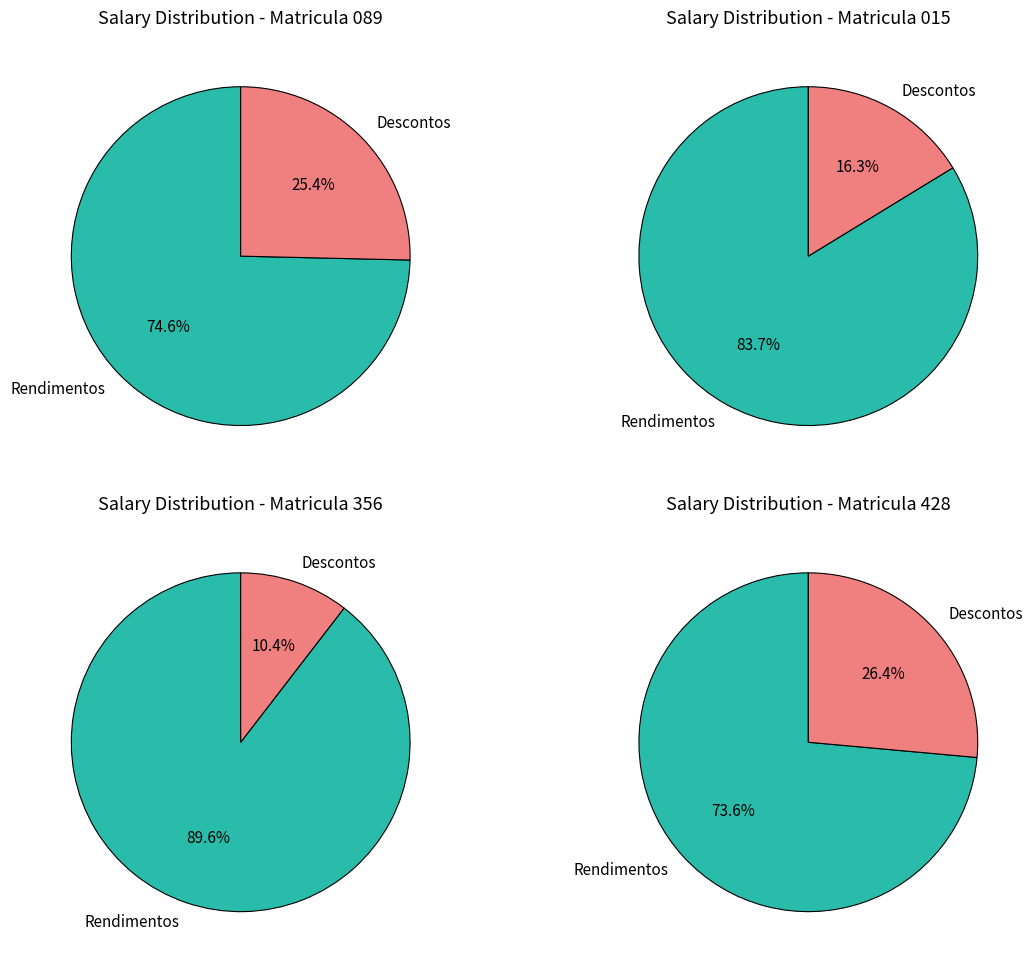

Which series has the widest spread of values?

Rendimentos